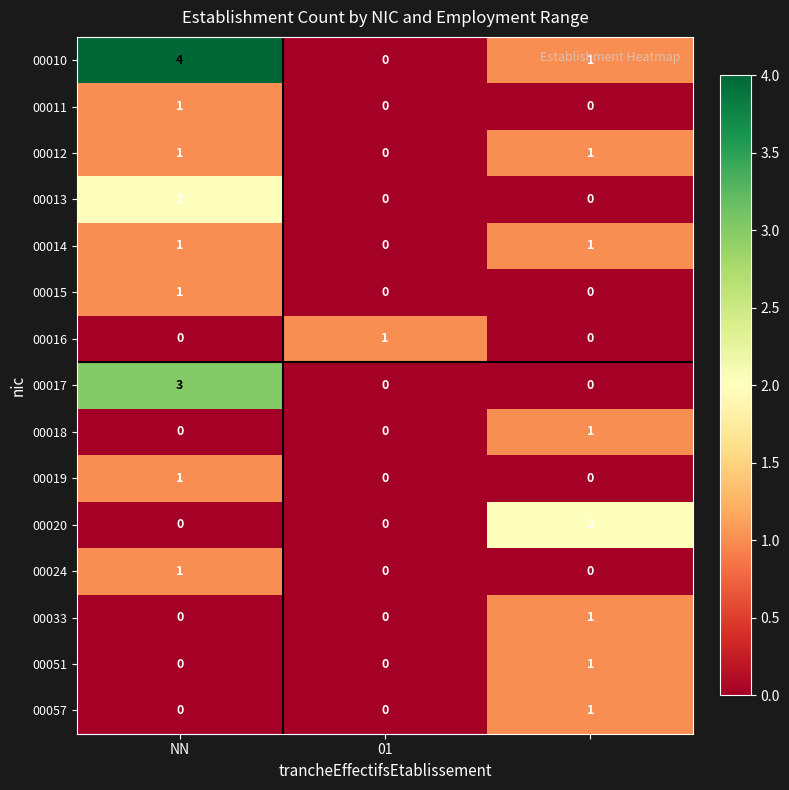

At how many categories does at least one series exceed 0?

3